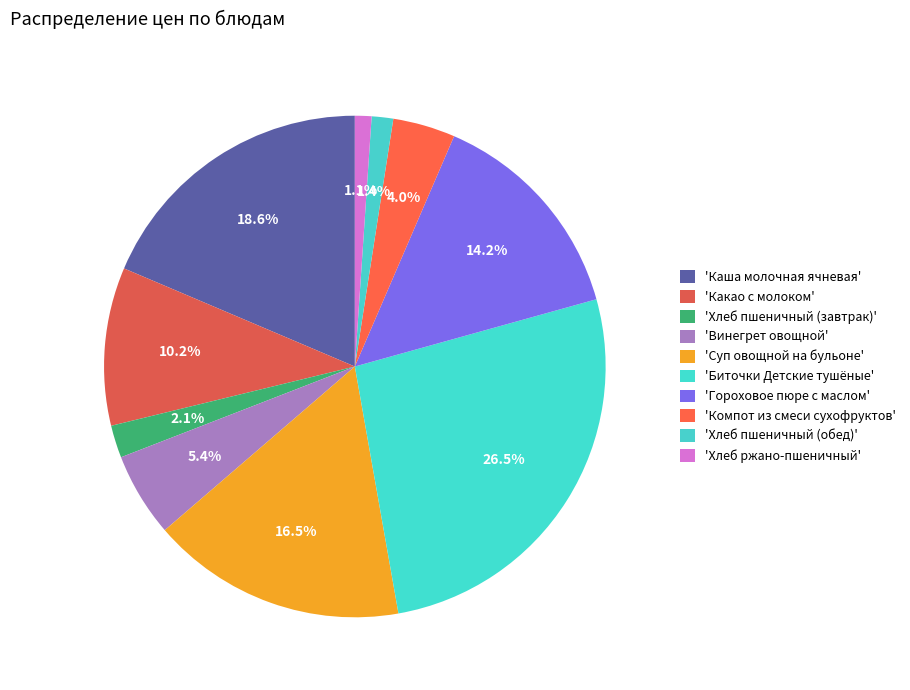

Which slice is the smallest?

Хлеб ржано-пшеничный